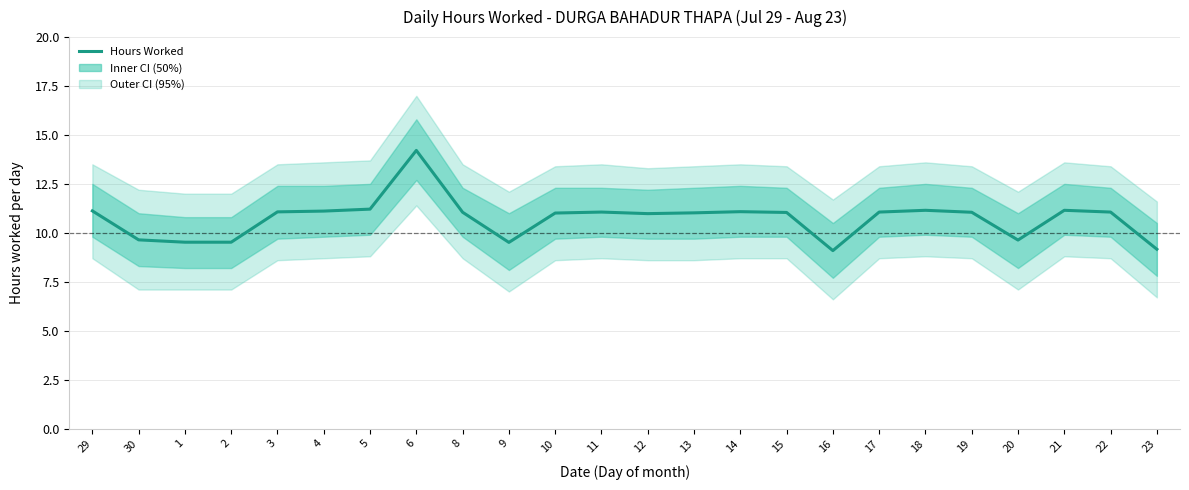

Count the number of values greater than 11.

16